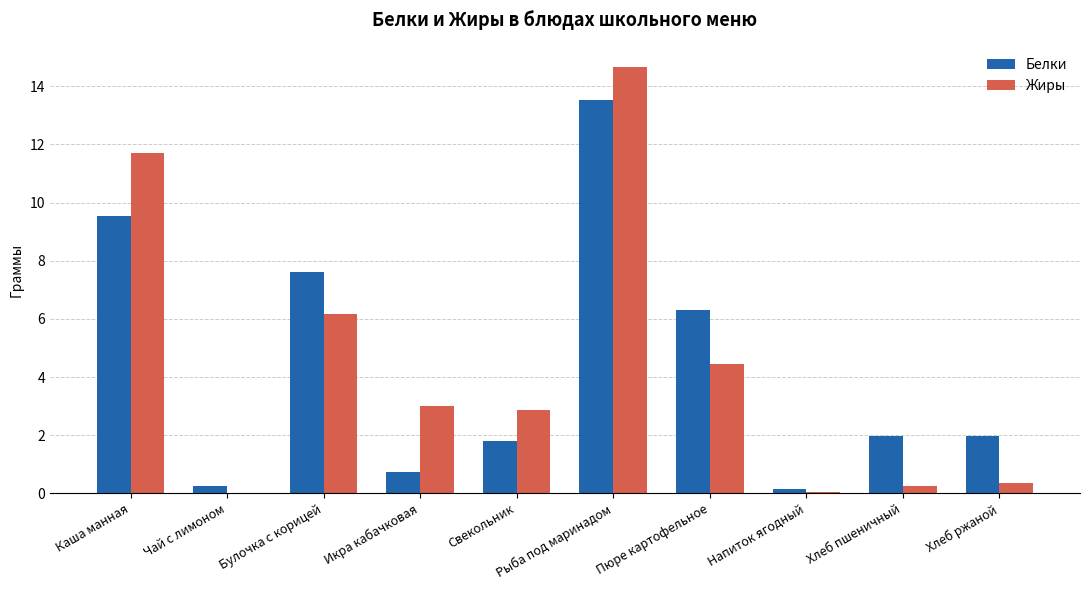

How many groups of bars are there?

10